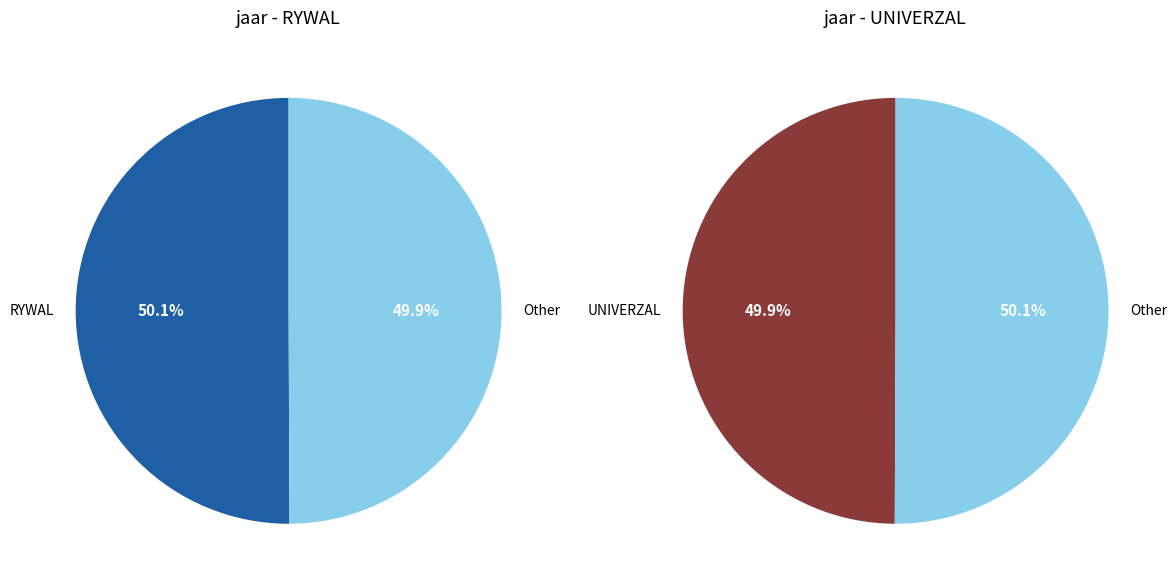

Approximately how many times larger is the value at RYWAL compared to UNIVERZAL?

1.0